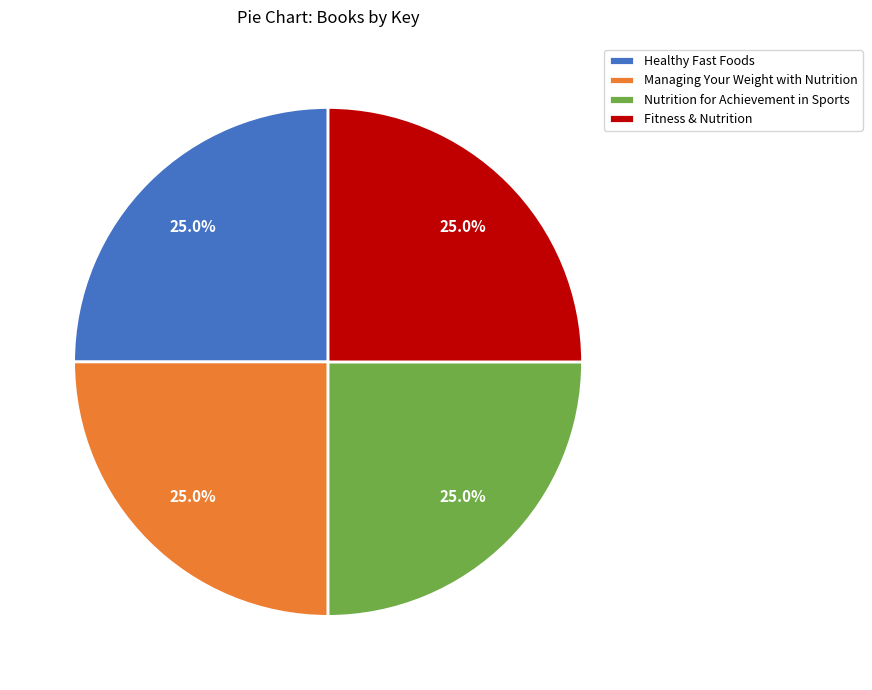

What percentage do Nutrition for Achievement in Sports and Fitness & Nutrition together represent?

50.0%